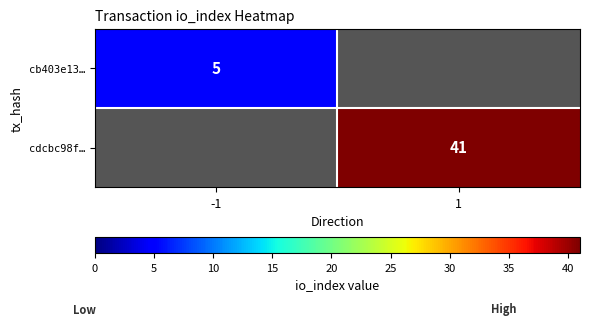

The value of cb403e13… at -1 is 3. True or false?

False